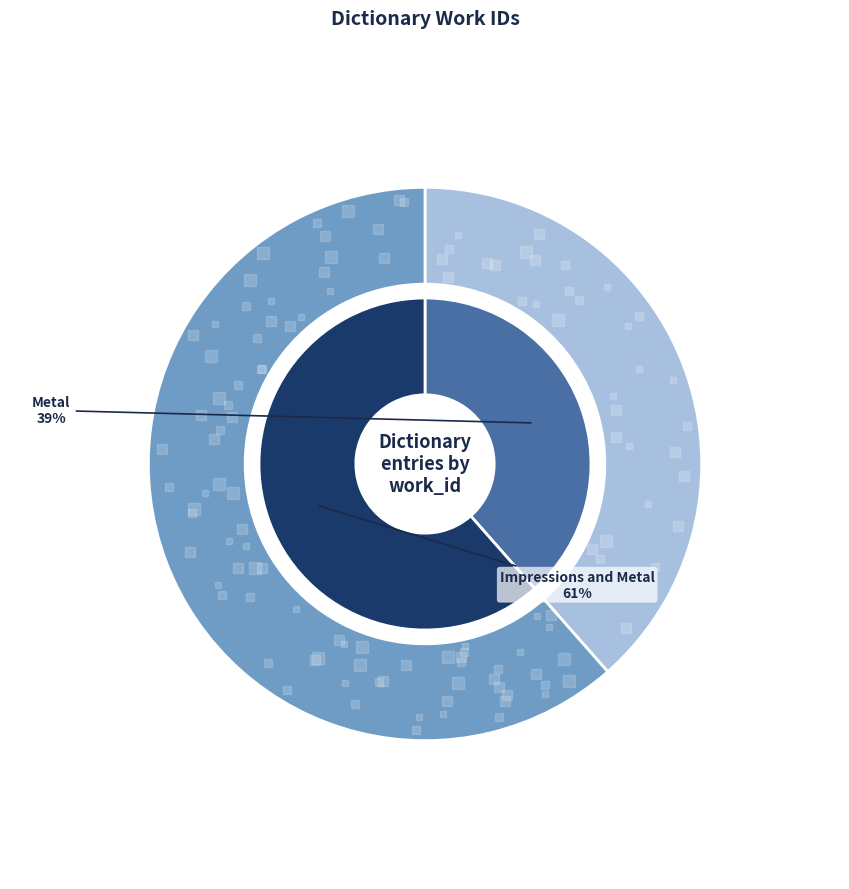

Which category accounts for the majority?

Impressions and Metal